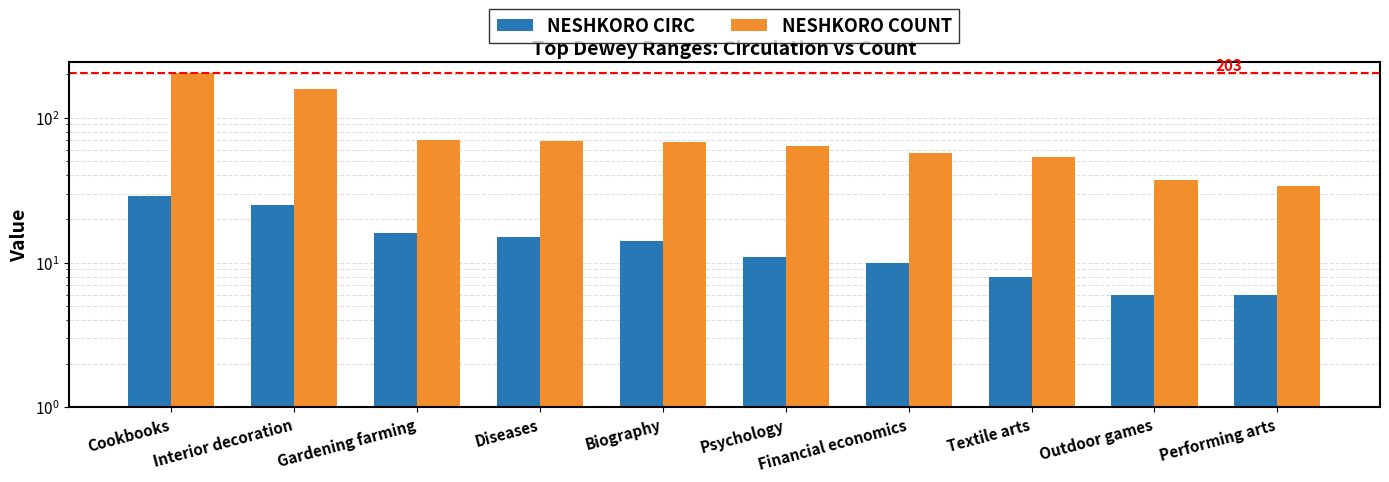

True or false: NESHKORO COUNT has a value of 203 at Cookbooks.

True